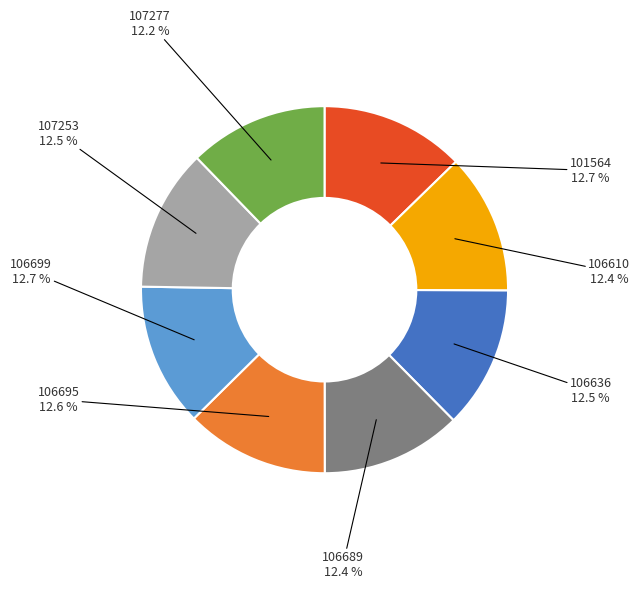

Does 101564 account for over 50% of the chart?

No